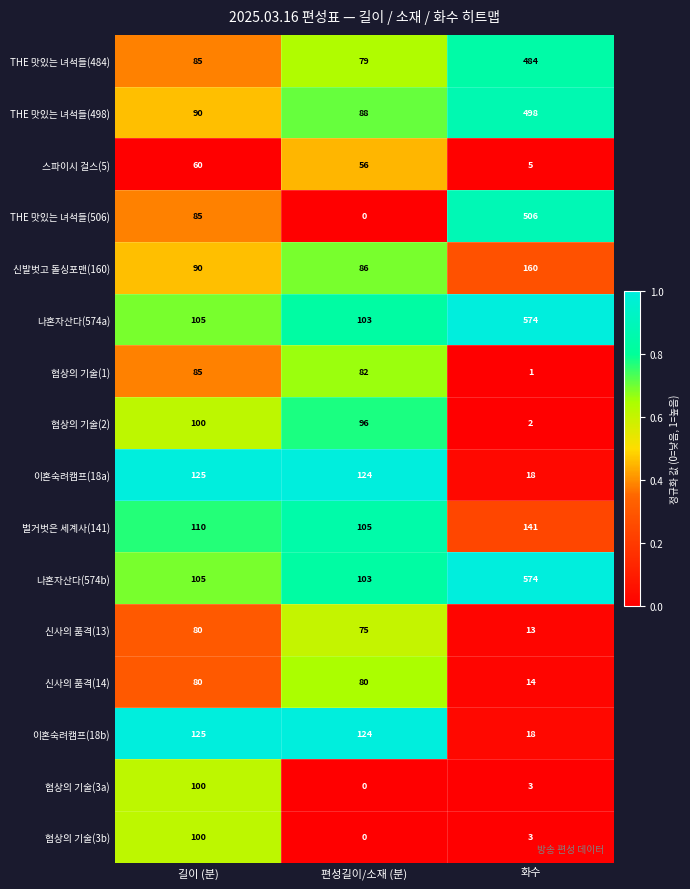

What value does the 협상의 기술(2) series have at 길이 (분)?

100